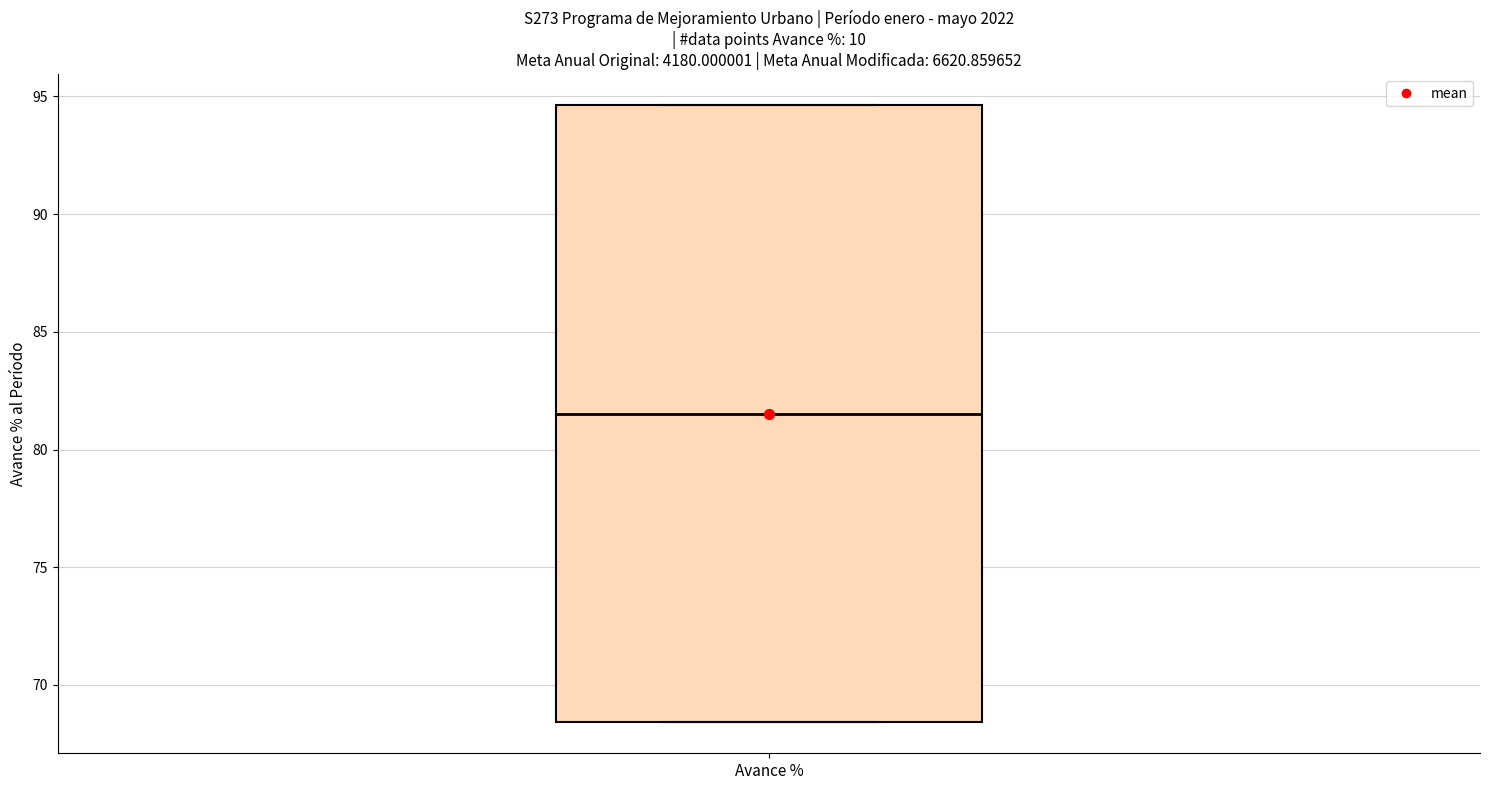

Where is the upper edge of the box for Avance % on the y-axis? The values are not printed on the chart, so give them approximately, as read against the axis.

94.5